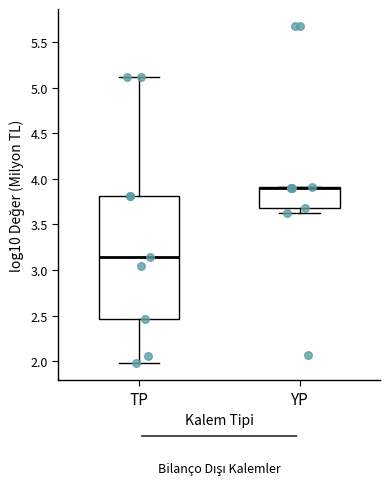

Which box is the tallest, from its lower edge to its upper edge?

TP